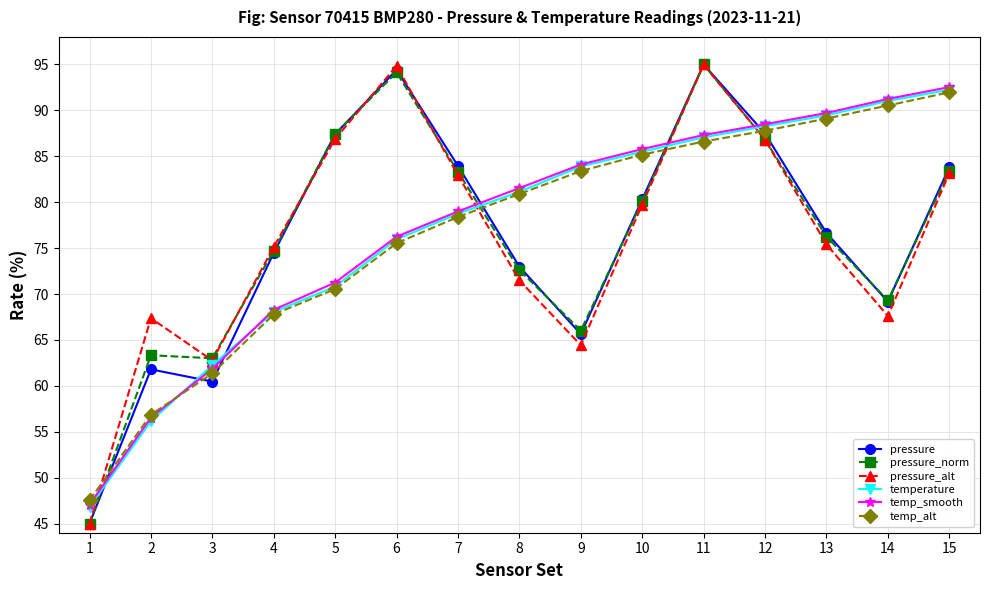

How many categories are shown in the chart?

15